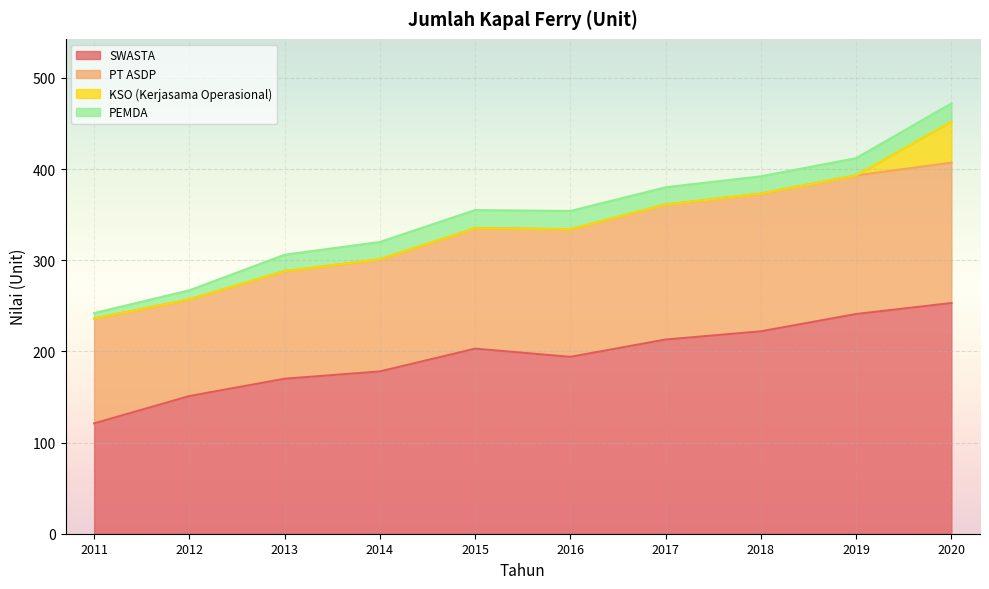

Is it true that PEMDA equals 6 at 2011?

True